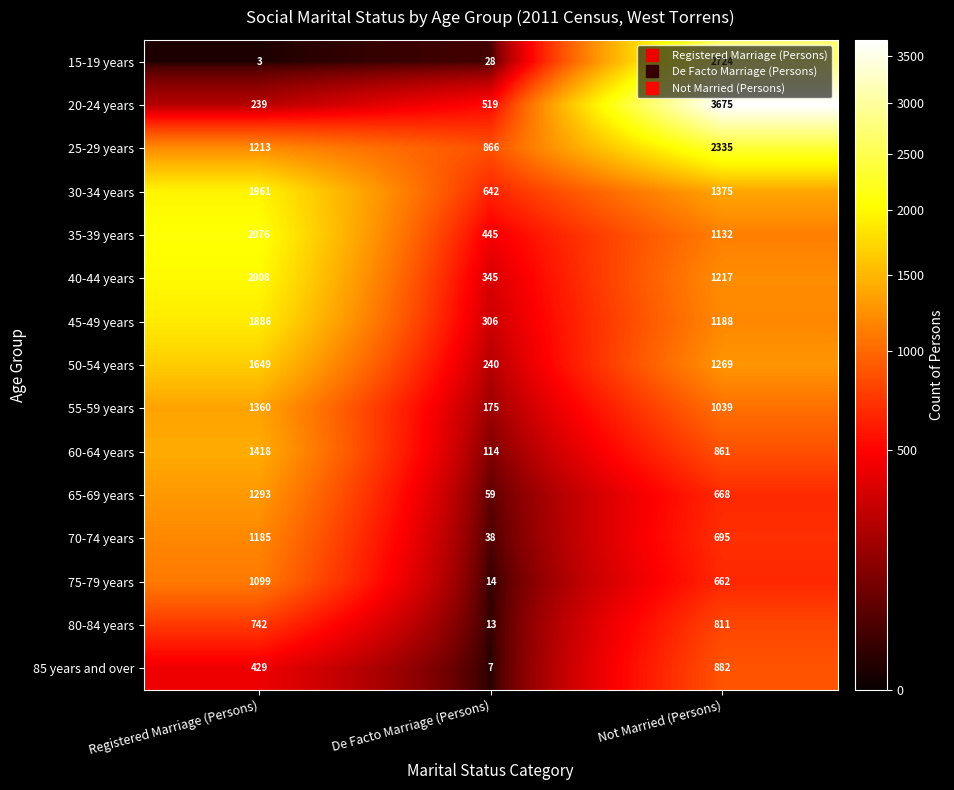

Where does the 70-74 years series first go above 695?

Registered Marriage (Persons)